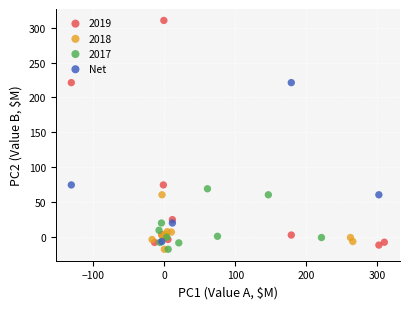

Which series has the largest Y range (max minus min)?

2019